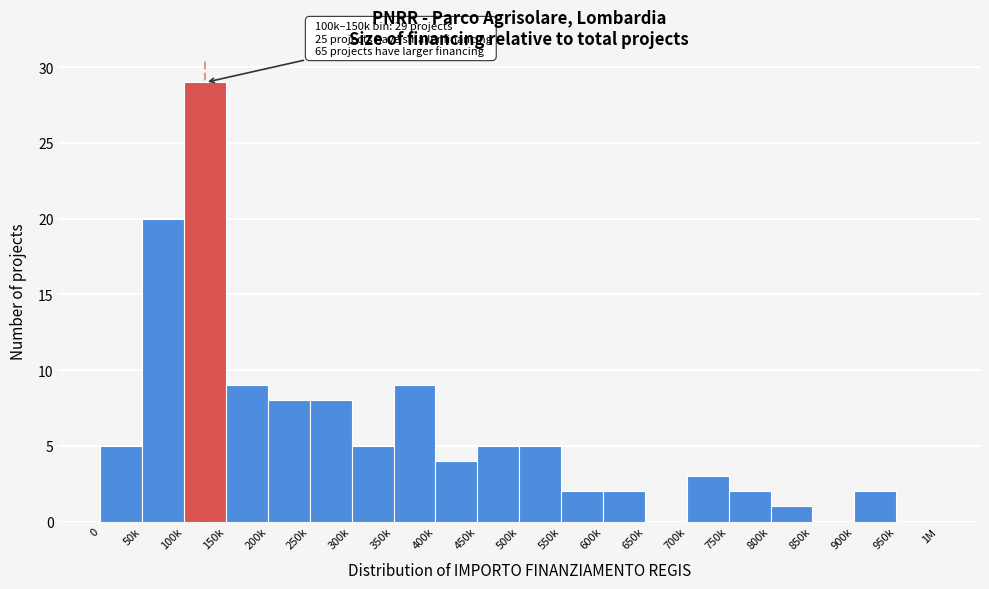

Reading left to right, transcribe all the data shown in this chart.

0=5	50k=20	100k=29	150k=9	200k=8	250k=8	300k=5	350k=9	400k=4	450k=5	500k=5	550k=2	600k=2	650k=0	700k=3	750k=2	800k=1	850k=0	900k=2	950k=0